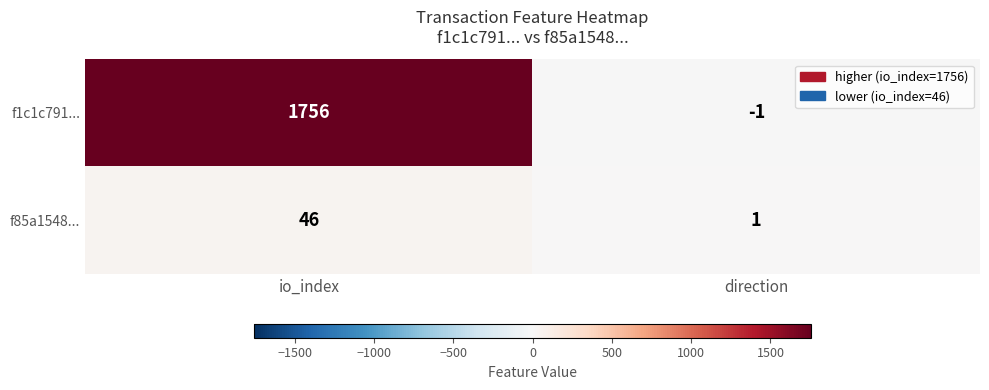

Reading right to left, what are all the values shown in this chart?

f1c1c791...: -1	1756
f85a1548...: 1	46